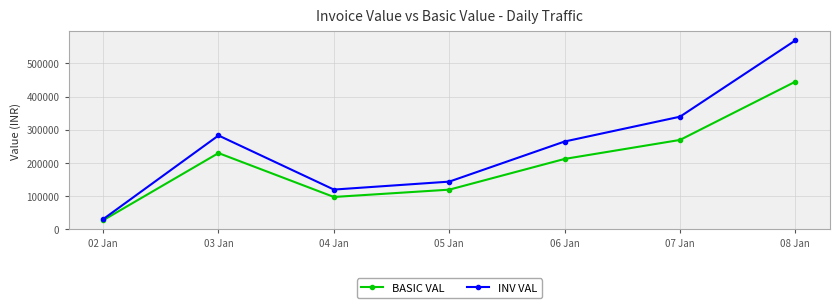

Does the chart have visible grid lines?

Yes